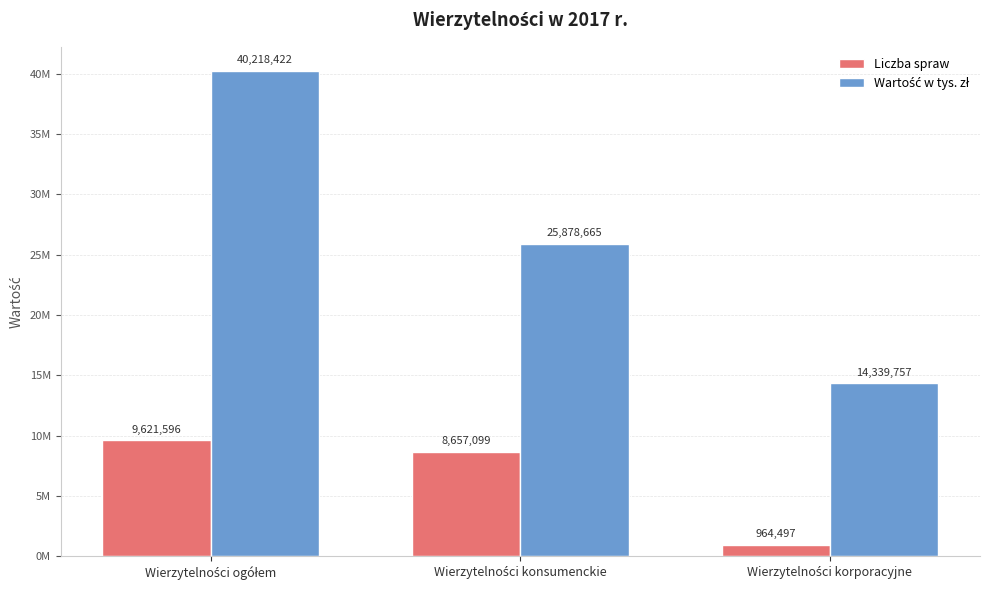

What is the spread (max minus min) of values at Wierzytelności korporacyjne?

13375260